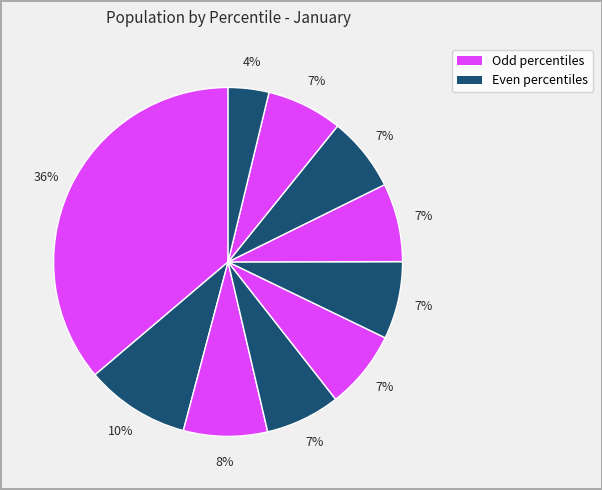

To the nearest percent, what is the difference between the largest and smallest slice percentages?

32%